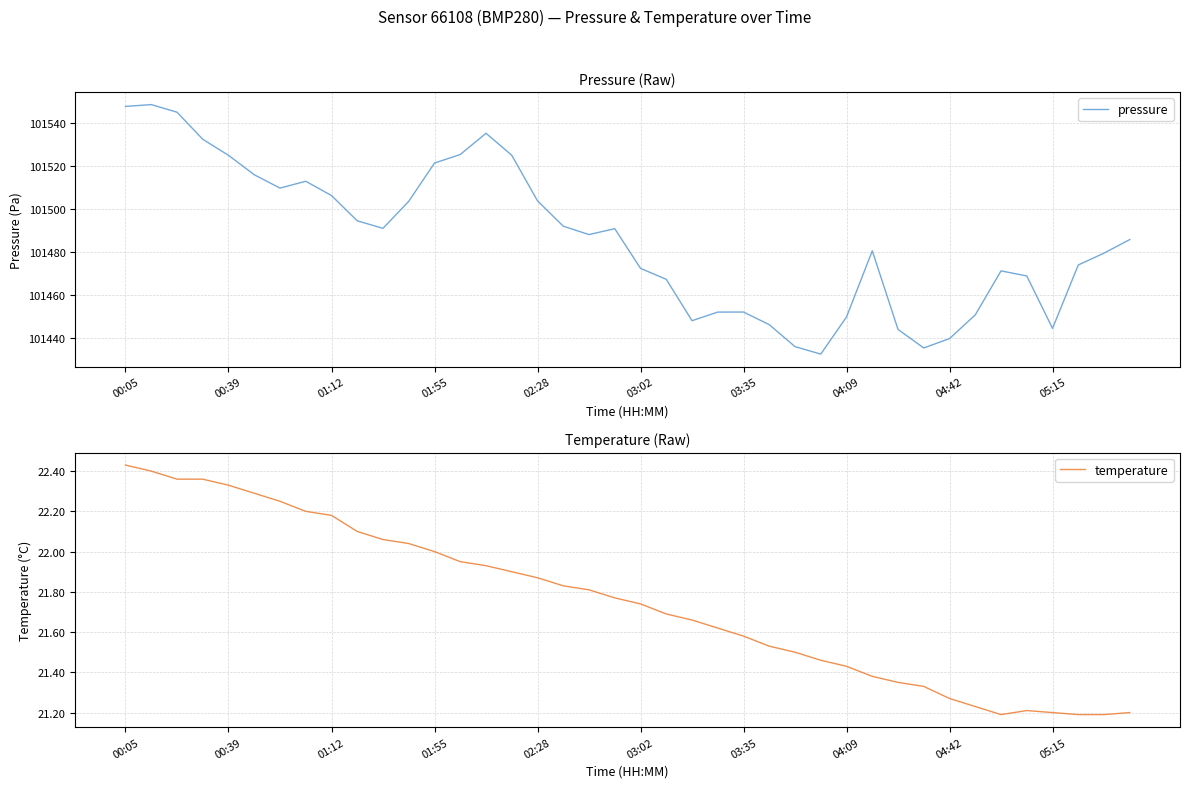

Is it true that temperature equals 10.3 at 05:15?

False